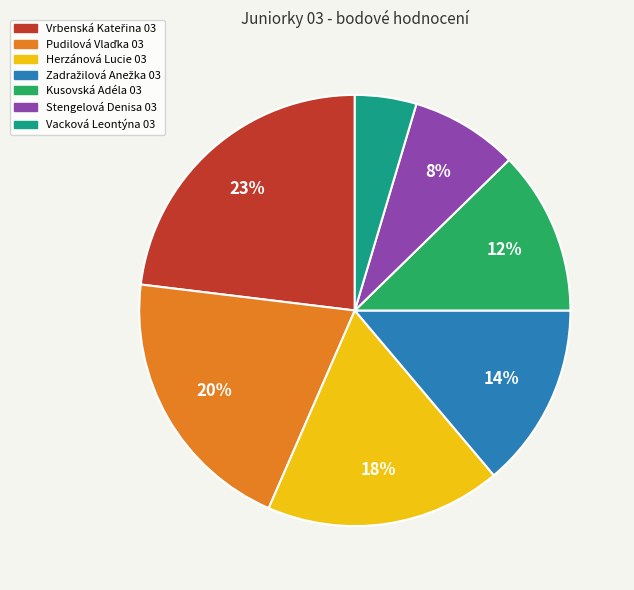

The Vacková Leontýna 03 slice represents 5% of the pie. True or false?

True